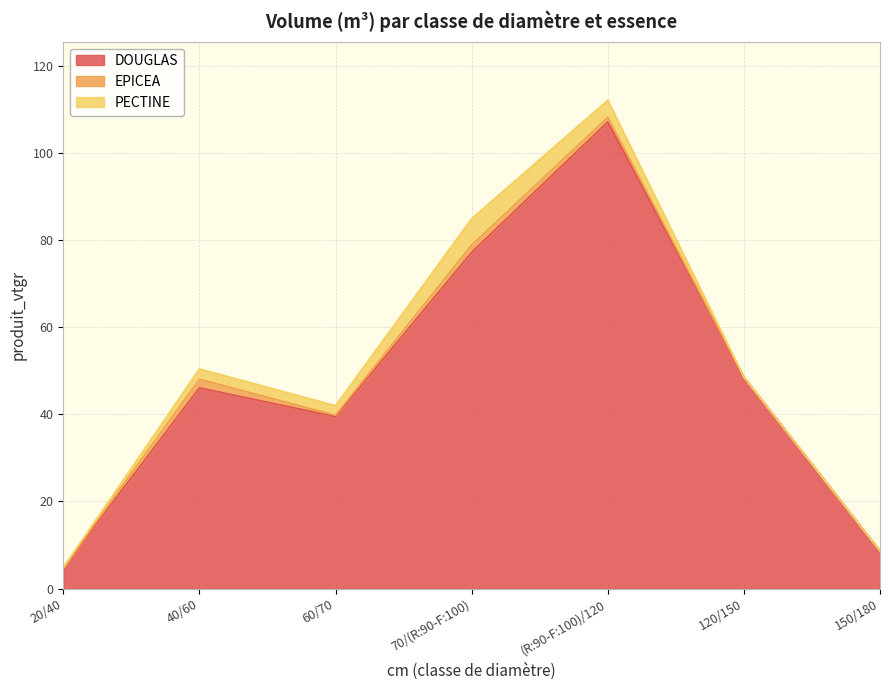

What is the sum of all PECTINE values?

14.5